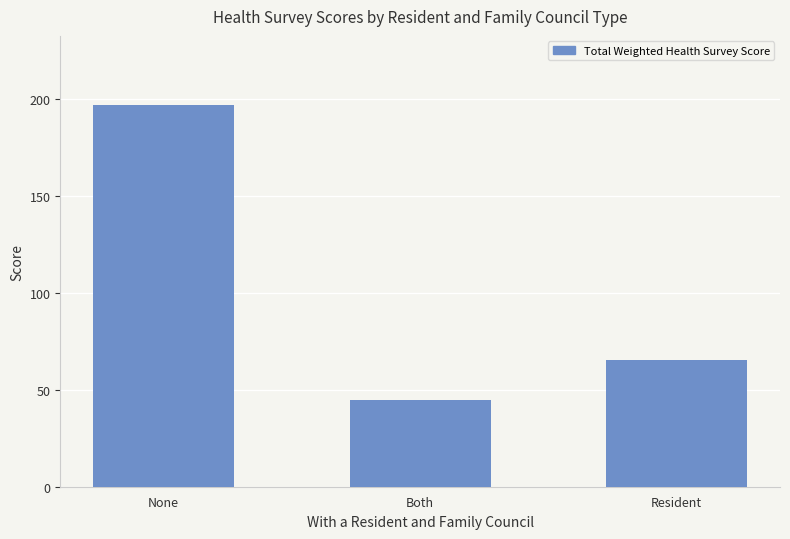

Is it true that the value at Both is 44.7?

True